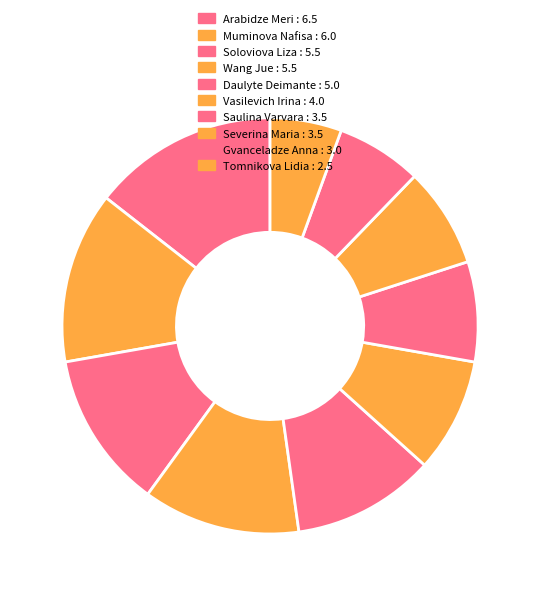

Is there a majority slice in this chart?

No